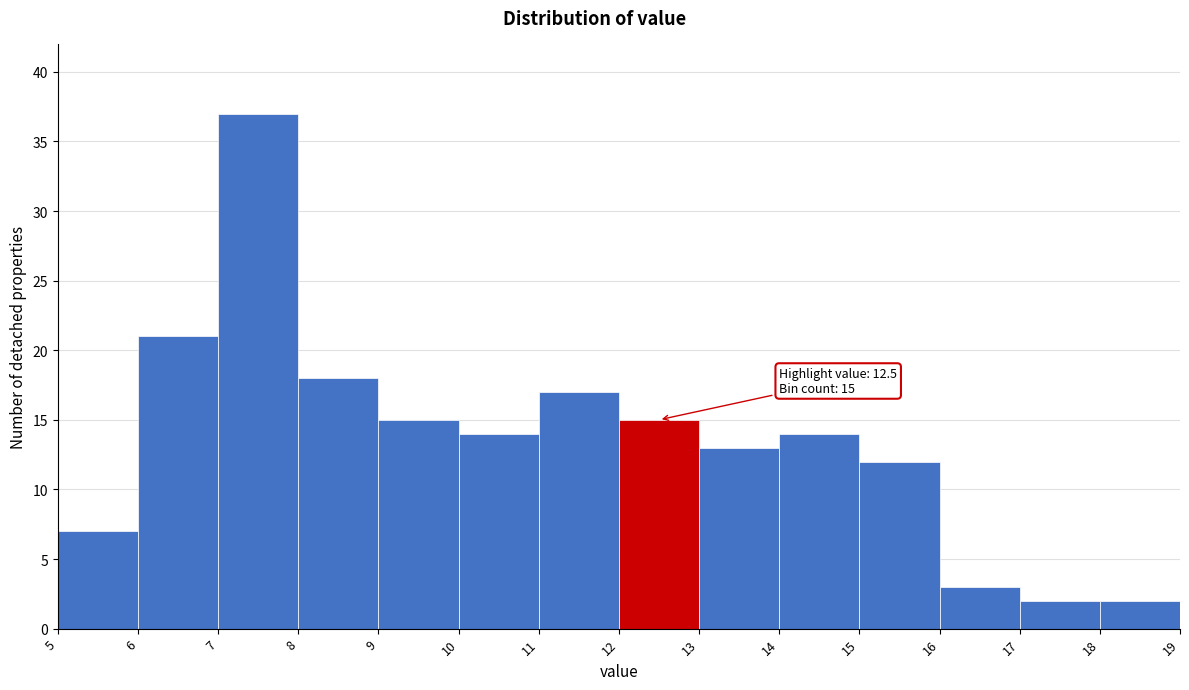

Which range on the x-axis has the tallest bar?

7 to 8